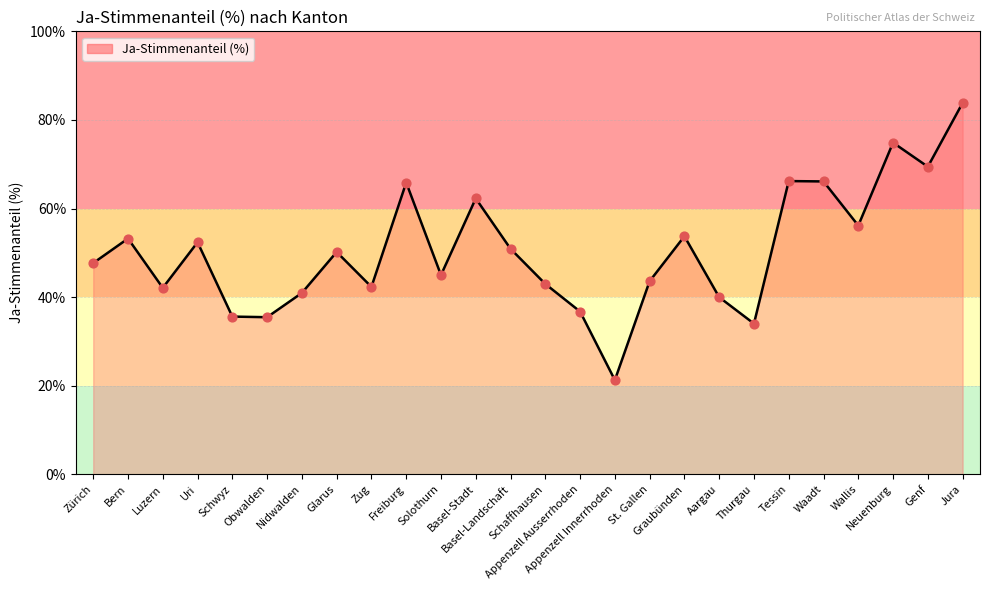

Which has a higher value, Zug or Wallis?

Wallis